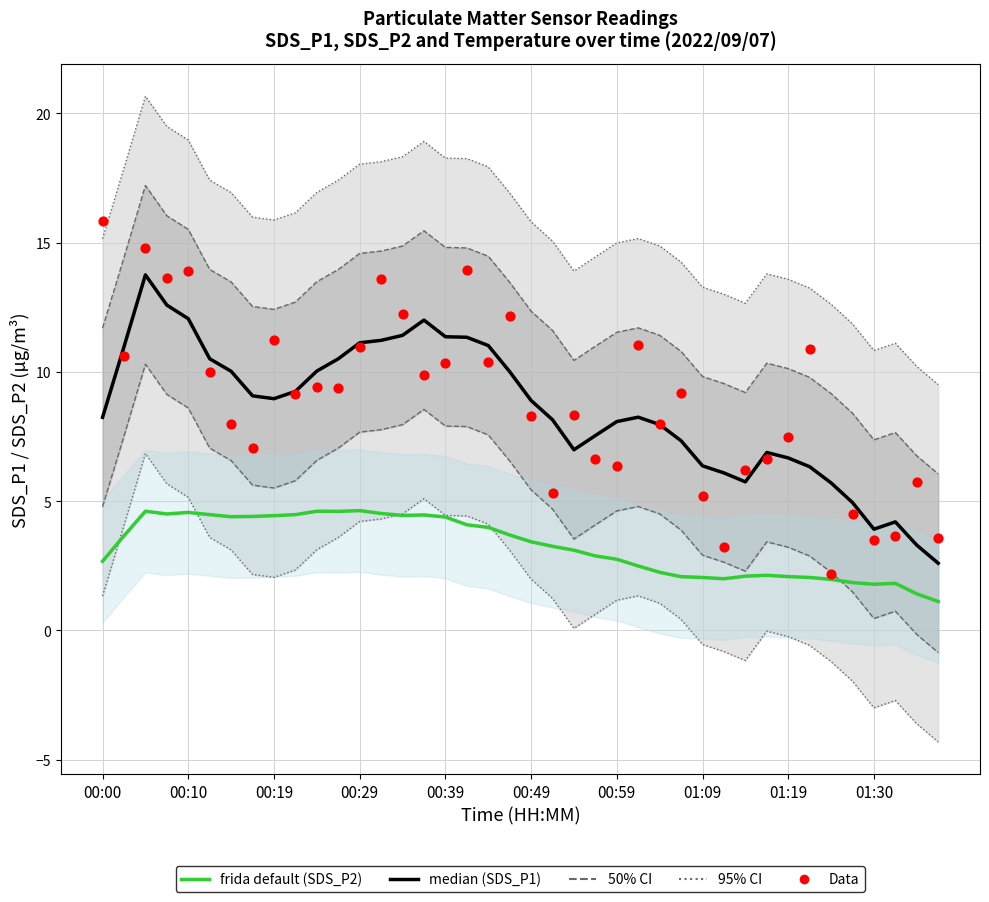

Which series reaches the maximum Y coordinate?

Data (SDS_P1)